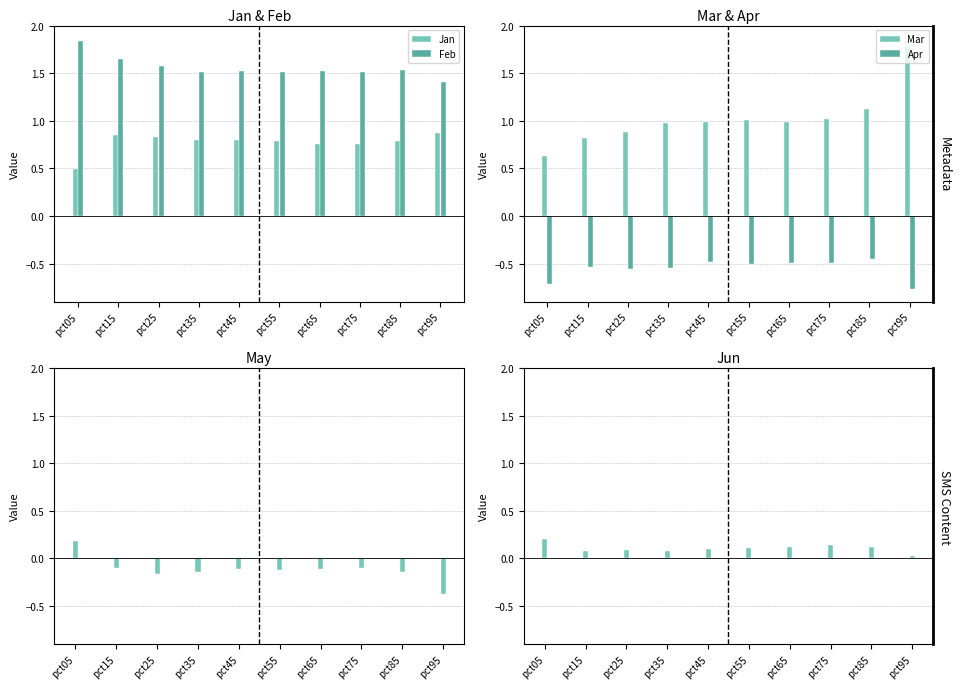

Reading left to right, list all the values displayed in this chart.

Jan: pct05=0.5	pct15=0.8	pct25=0.8	pct35=0.8	pct45=0.8	pct55=0.8	pct65=0.8	pct75=0.8	pct85=0.8	pct95=0.9
Feb: pct05=1.8	pct15=1.6	pct25=1.6	pct35=1.5	pct45=1.5	pct55=1.5	pct65=1.5	pct75=1.5	pct85=1.5	pct95=1.4
Mar: pct05=0.6	pct15=0.8	pct25=0.9	pct35=1.0	pct45=1.0	pct55=1.0	pct65=1.0	pct75=1.0	pct85=1.1	pct95=1.8
Apr: pct05=-0.7	pct15=-0.5	pct25=-0.6	pct35=-0.5	pct45=-0.5	pct55=-0.5	pct65=-0.5	pct75=-0.5	pct85=-0.5	pct95=-0.8
May: pct05=0.2	pct15=-0.1	pct25=-0.2	pct35=-0.1	pct45=-0.1	pct55=-0.1	pct65=-0.1	pct75=-0.1	pct85=-0.1	pct95=-0.4
Jun: pct05=0.2	pct15=0.1	pct25=0.1	pct35=0.1	pct45=0.1	pct55=0.1	pct65=0.1	pct75=0.1	pct85=0.1	pct95=0.0